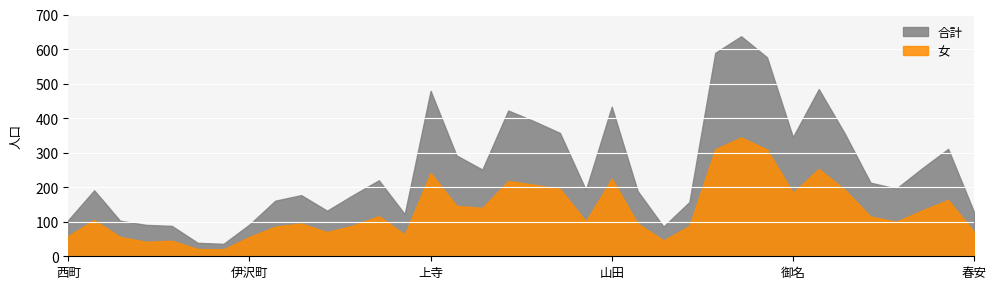

Where is the first local maximum for 合計?

本町